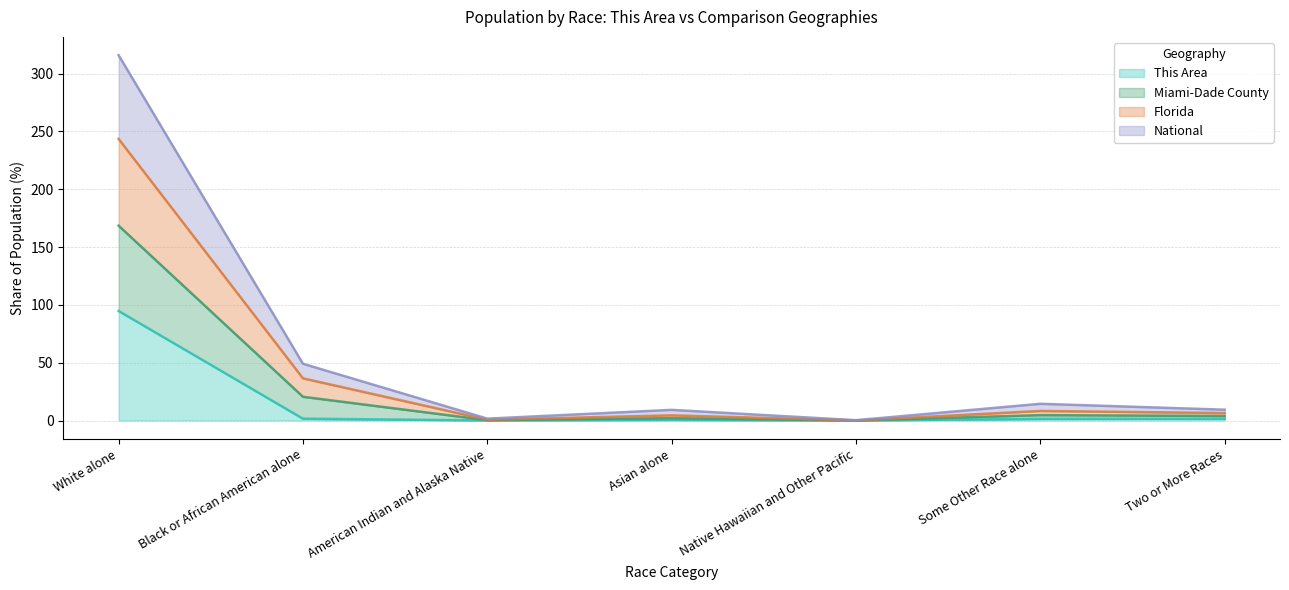

Rank the categories by Florida value from lowest to highest.

Native Hawaiian and Other Pacific, American Indian and Alaska Native, Asian alone, Two or More Races, Some Other Race alone, Black or African American alone, White alone